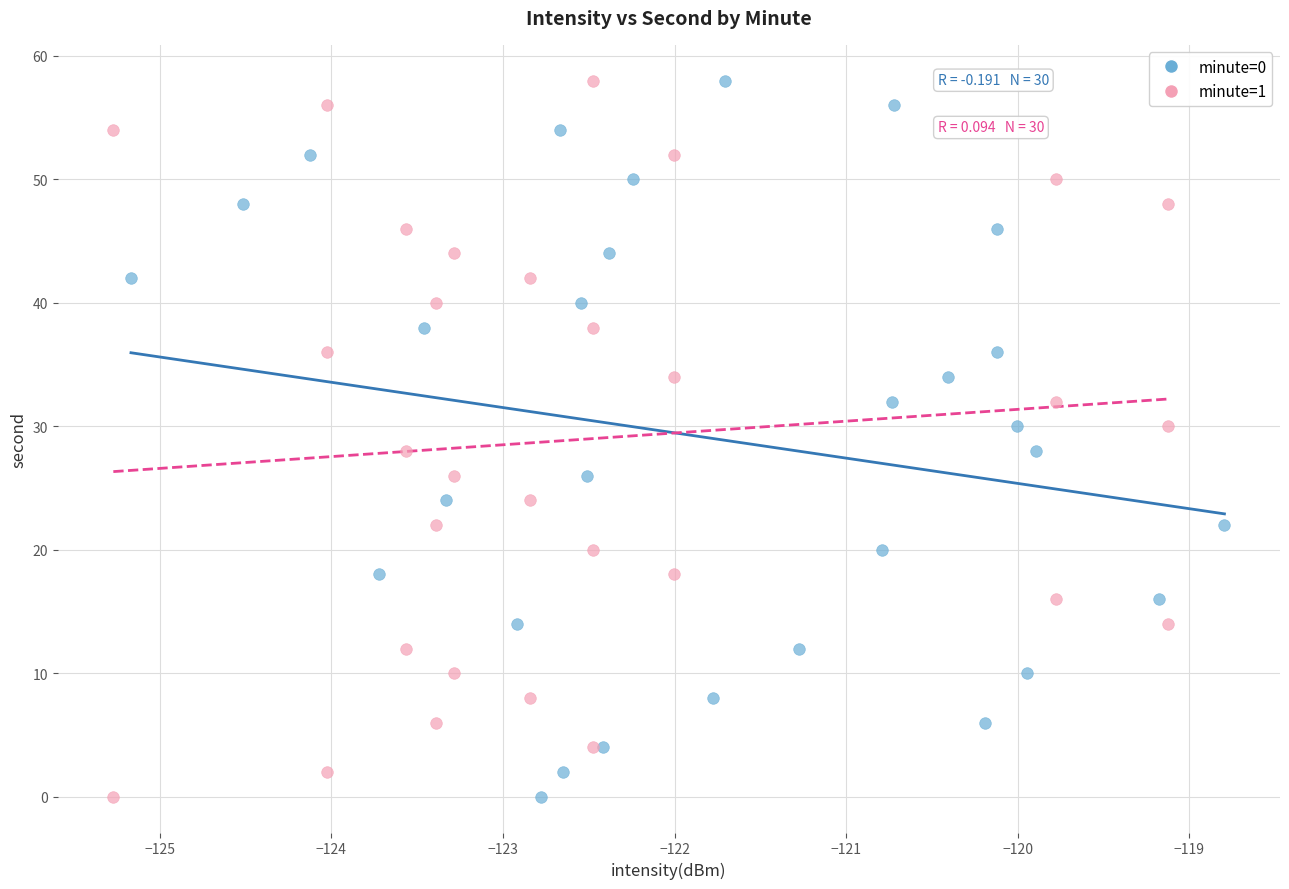

What are all the series names shown in the legend?

minute=0, minute=1